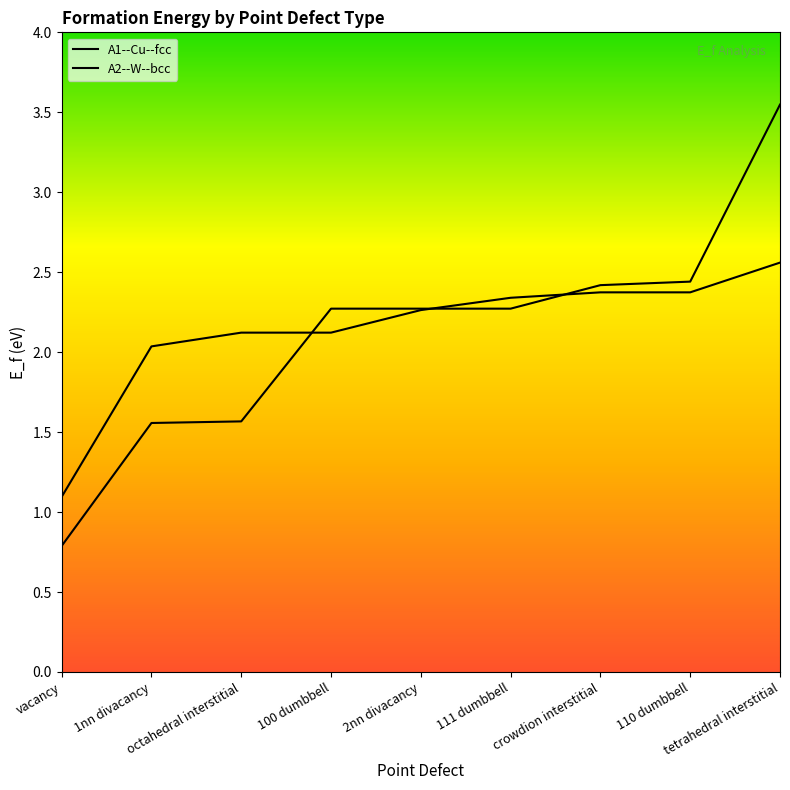

Is the value of A1--Cu--fcc at crowdion interstitial greater than the value of A2--W--bcc at crowdion interstitial?

No